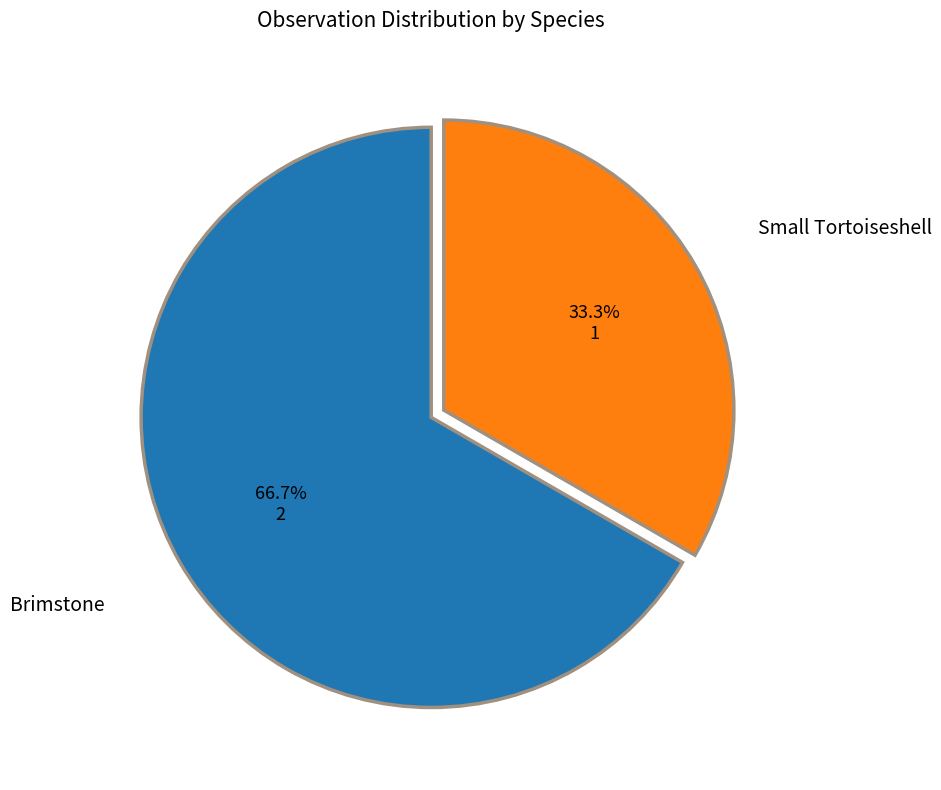

Count the number of slices in the pie.

2